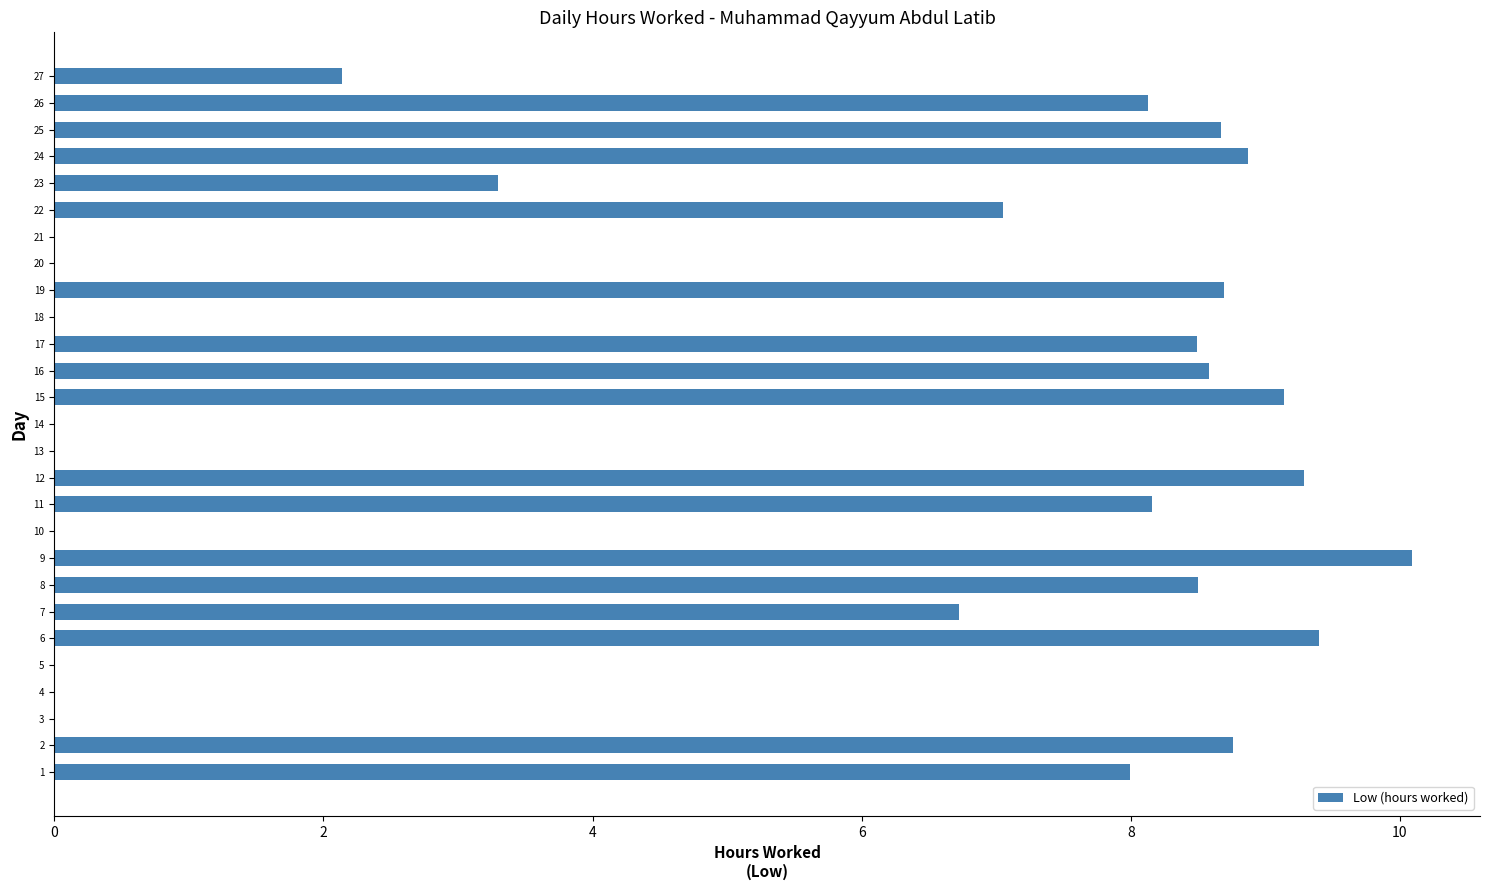

What value does the data have at 7?

6.7